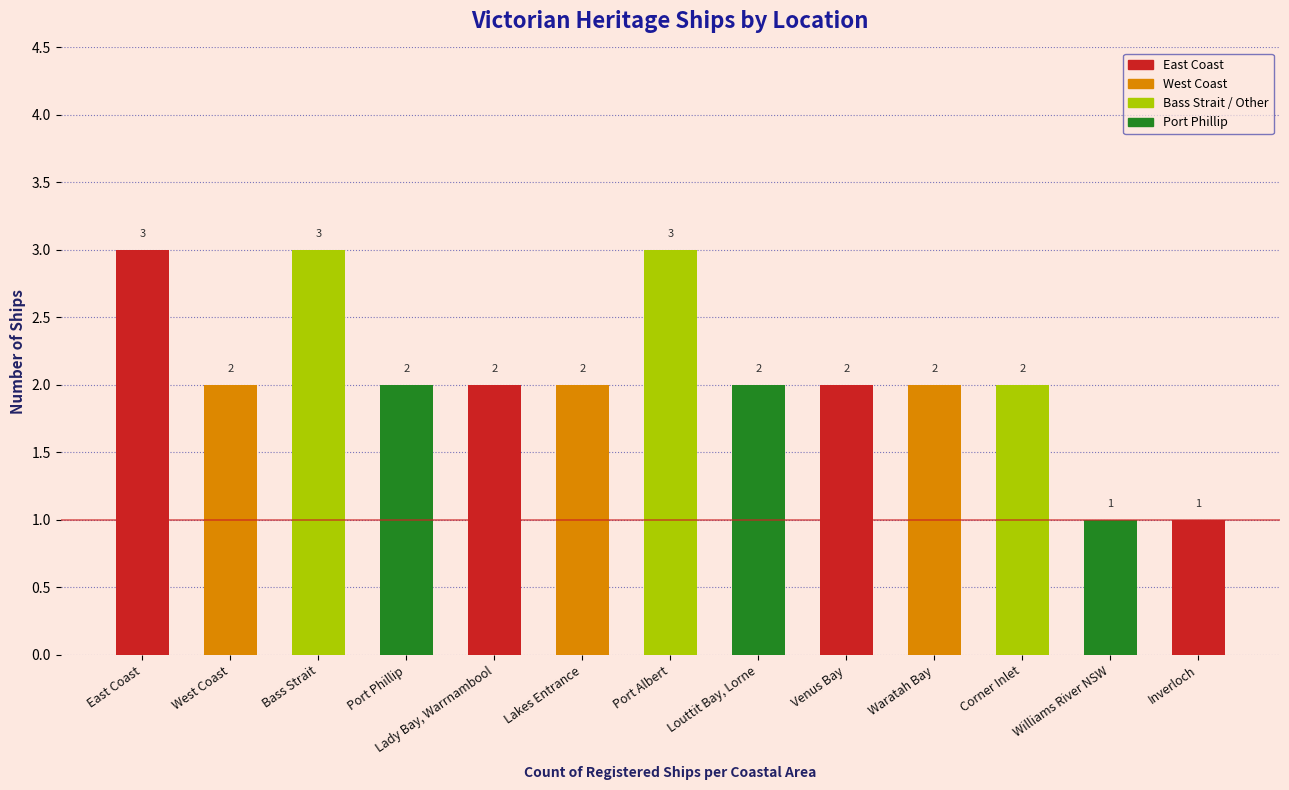

Reading left to right, extract all data points from this chart.

3	2	3	2	2	2	3	2	2	2	2	1	1